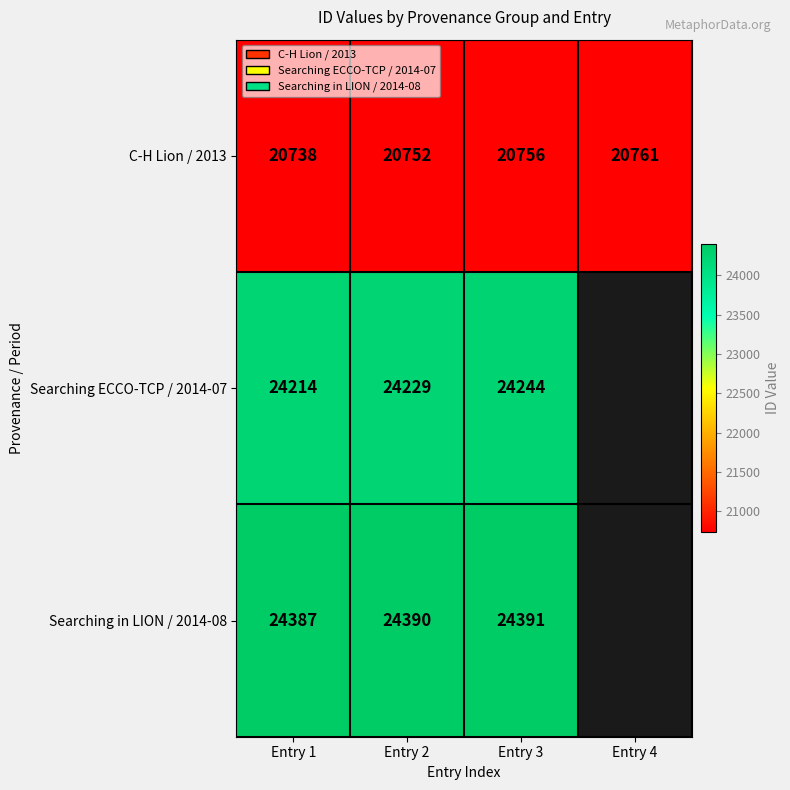

At which label does C-H Lion / 2013 reach its minimum?

Entry 1